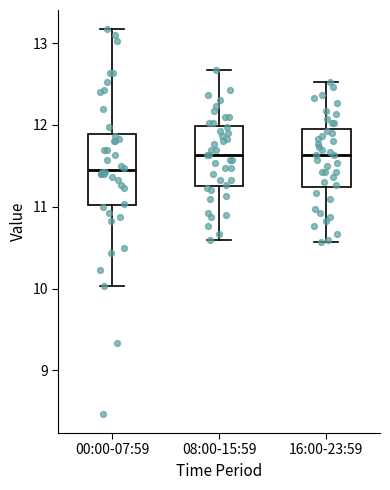

Comparing the boxes themselves (not the whiskers), which one is the tallest?

00:00-07:59